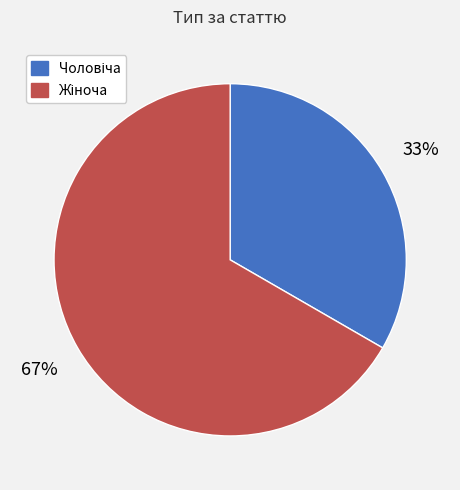

To the nearest percent, what is the average slice percentage?

50%